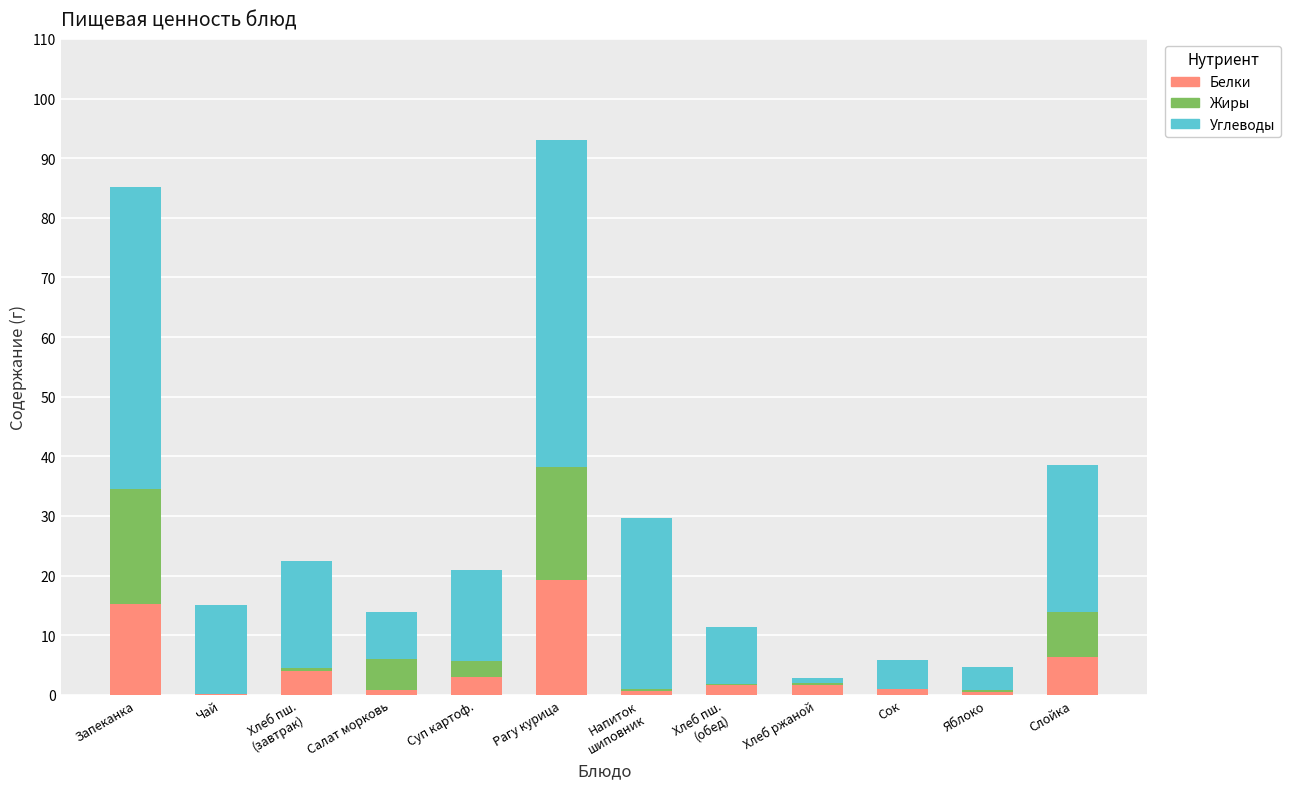

What are all the series names shown in the legend?

Белки, Жиры, Углеводы